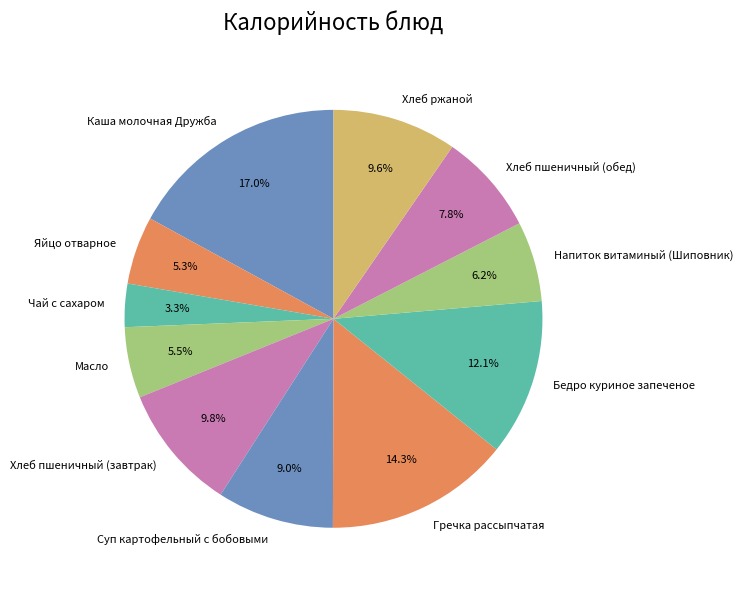

How many segments does this pie chart have?

11